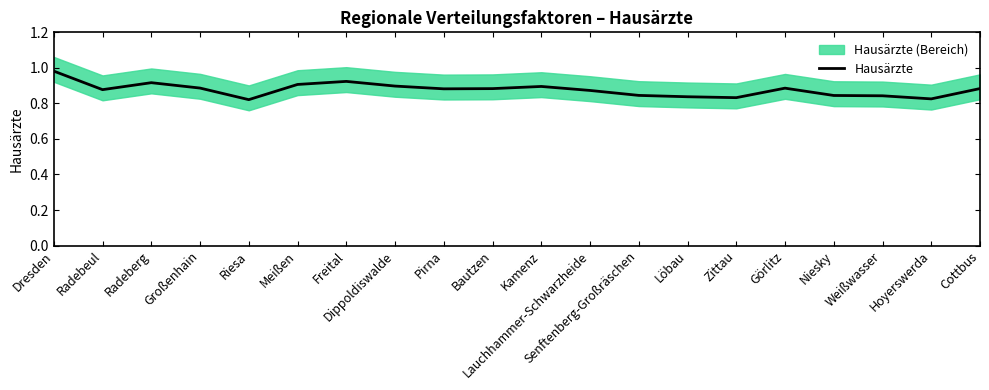

The chart shows a value of 0.3 at Cottbus. True or false?

False